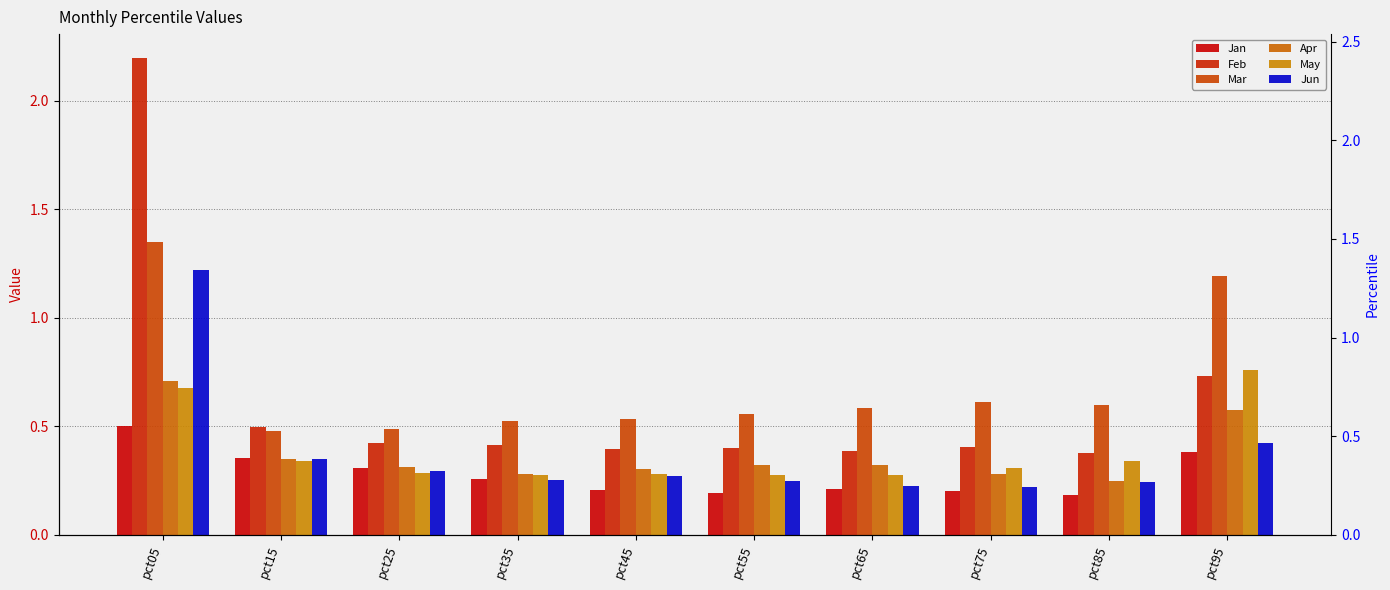

Which series has the largest total across all categories?

Mar